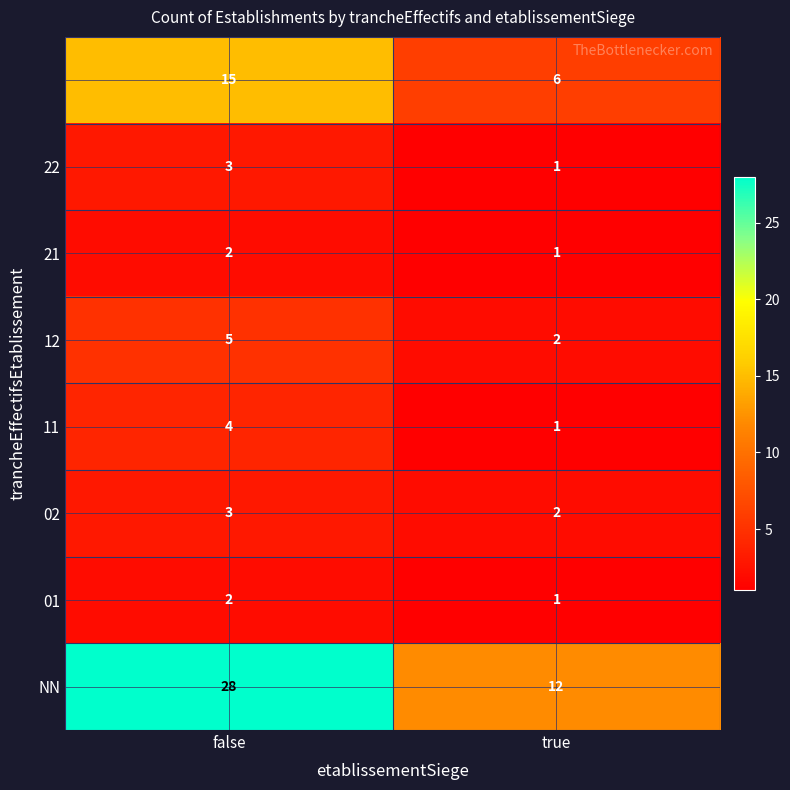

Which label corresponds to the smallest value in the chart?

true